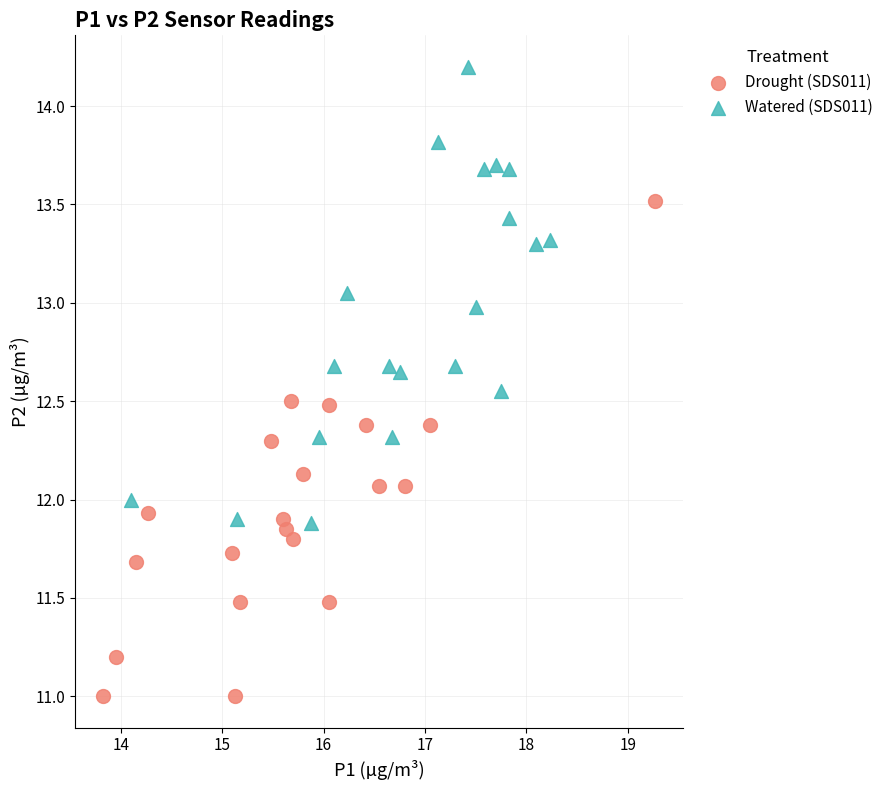

Which series contains the lowest Y value?

Drought (SDS011)